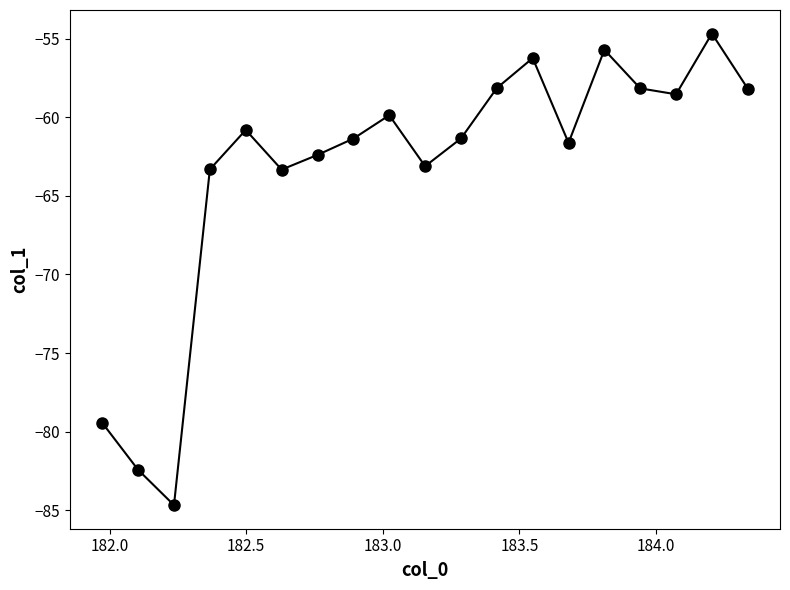

What is the sum of all values?

-1203.3